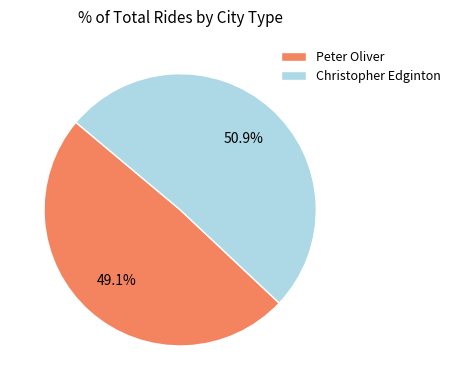

To the nearest percent, what percentage of the pie is Peter Oliver?

49%